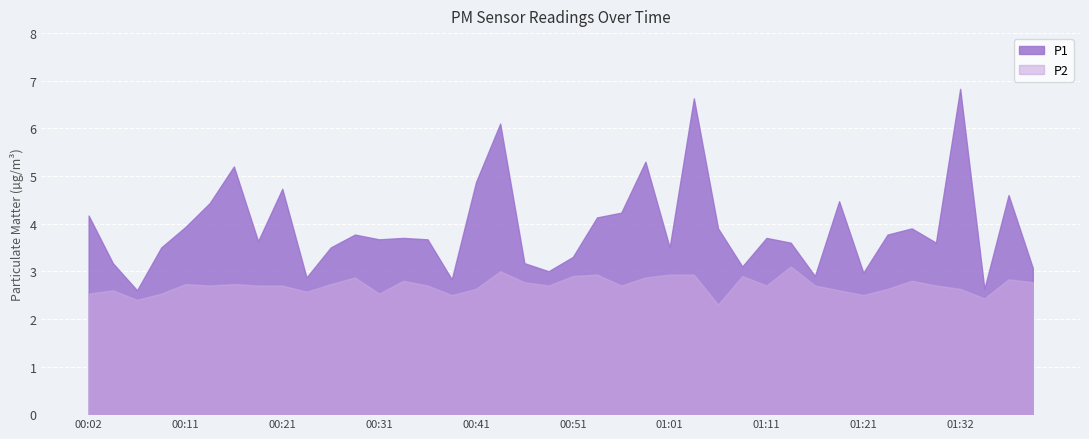

Between 00:51 and 01:29, which series saw the biggest shift?

P1